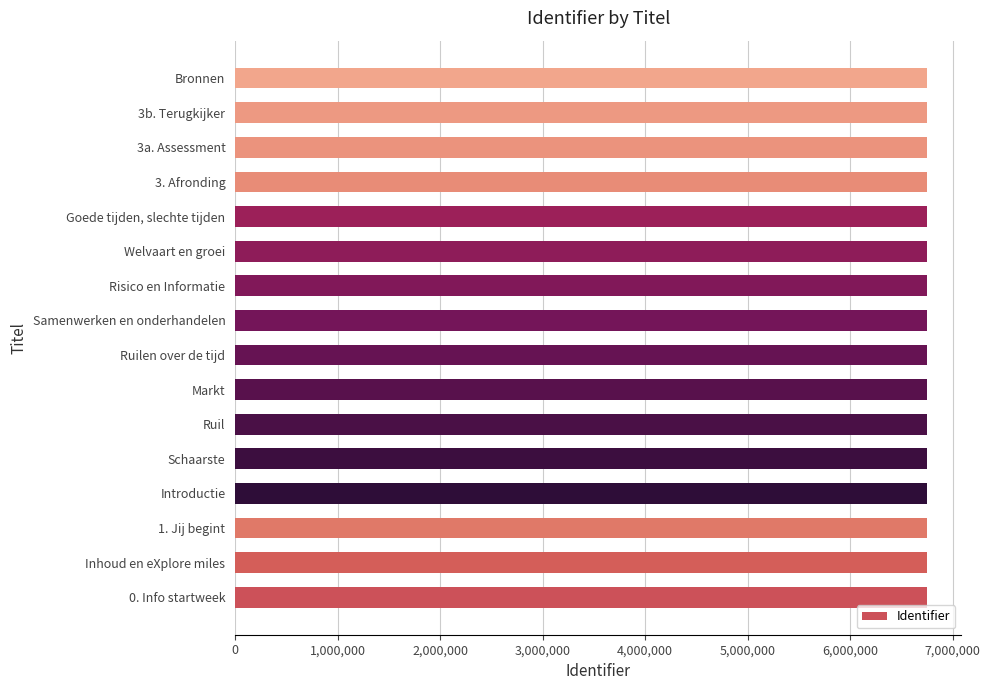

True or false: the data shows 6746788 at 0. Info startweek.

True